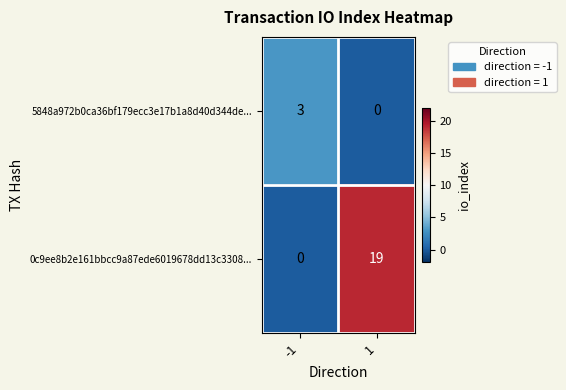

Reading right to left, list all the values displayed in this chart.

5848a972b0ca36bf179ecc3e17b1a8d40d344de...: 1=0	-1=3
0c9ee8b2e161bbcc9a87ede6019678dd13c3308...: 1=19	-1=0